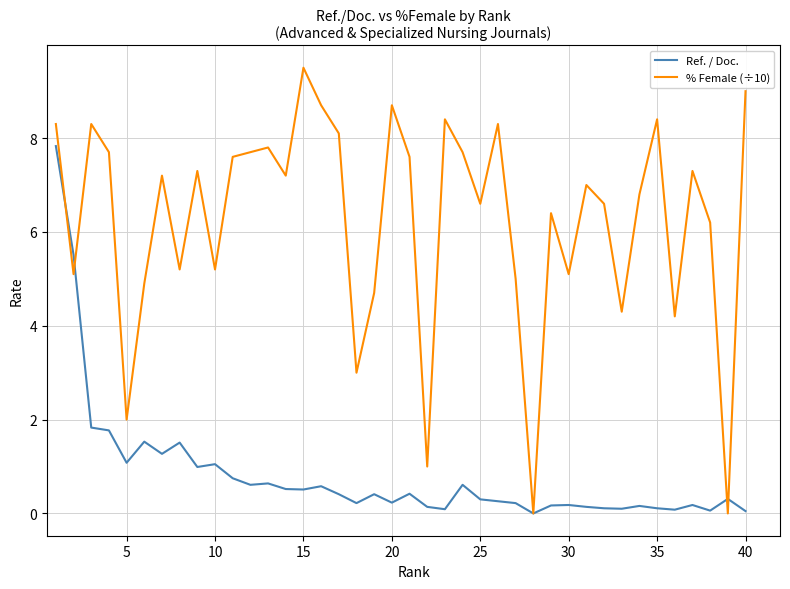

True or false: Ref. / Doc. and % Female (÷10) intersect in this chart.

True